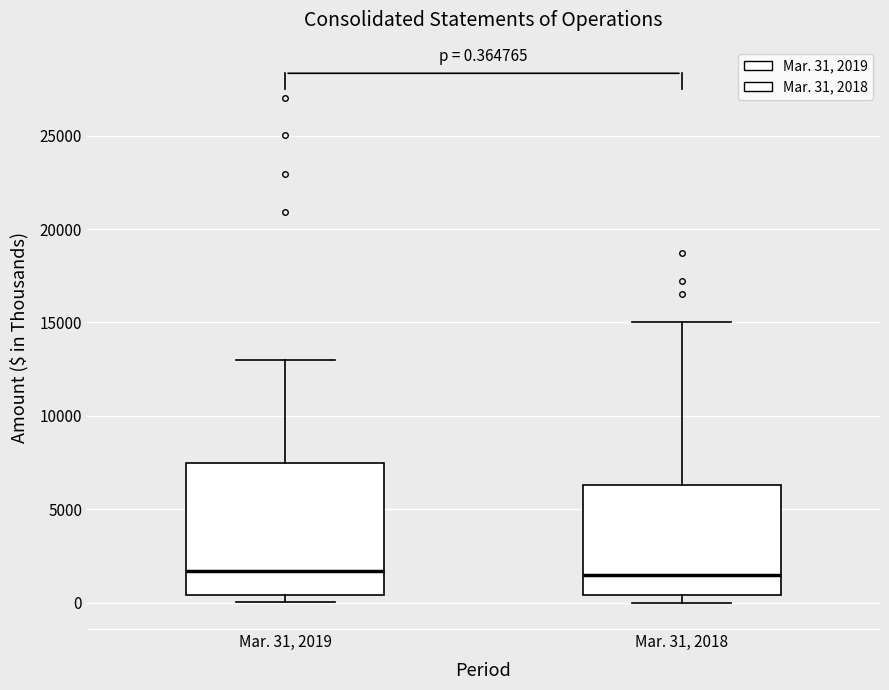

Which box is the tallest, from its lower edge to its upper edge?

Mar. 31, 2019